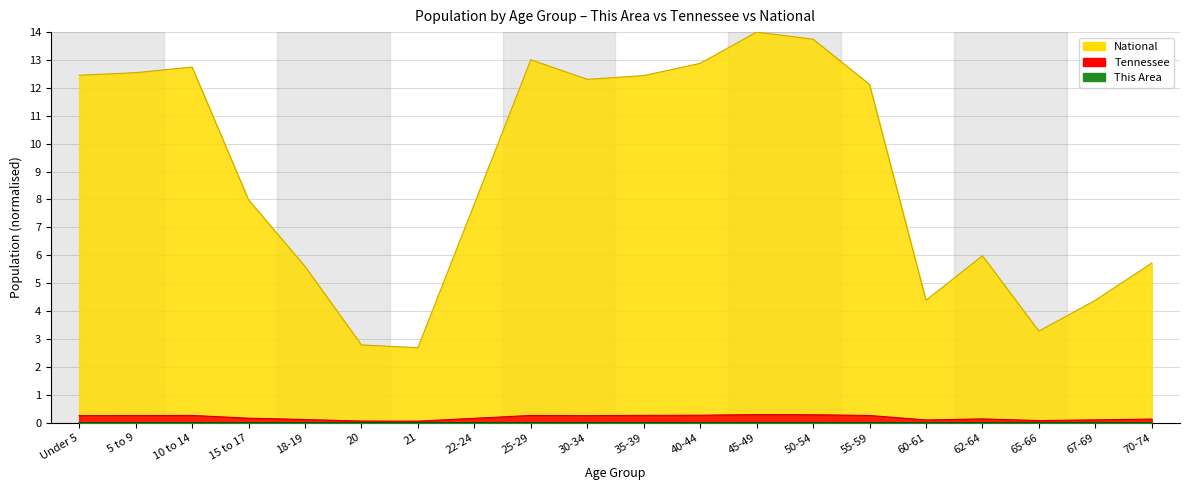

How many interior local peaks does the This Area series have?

4